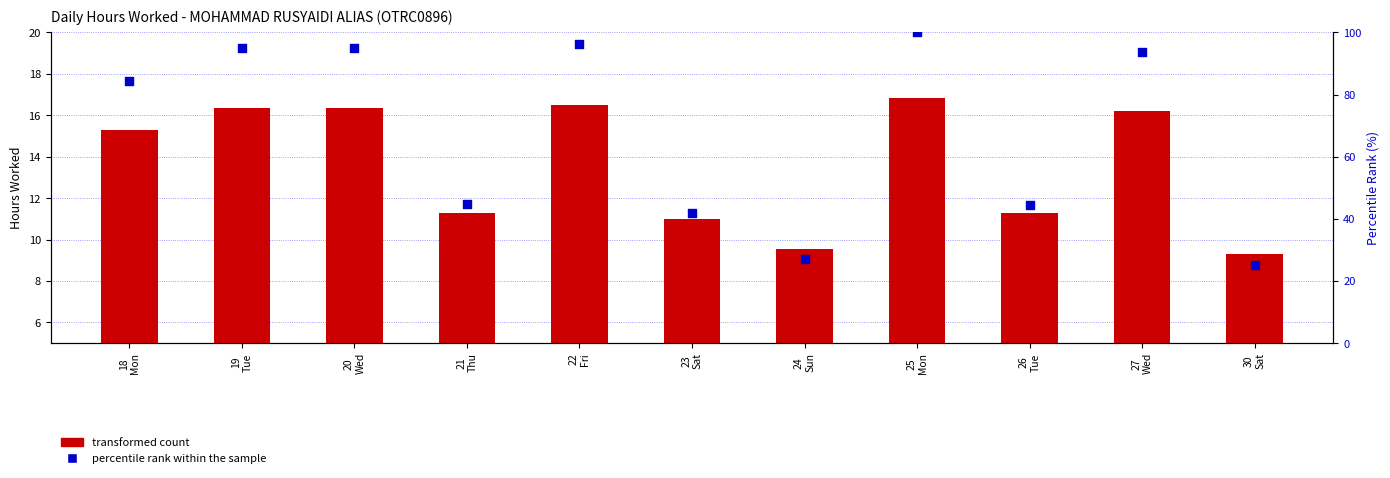

Which series contains the highest Y value?

percentile rank within the sample